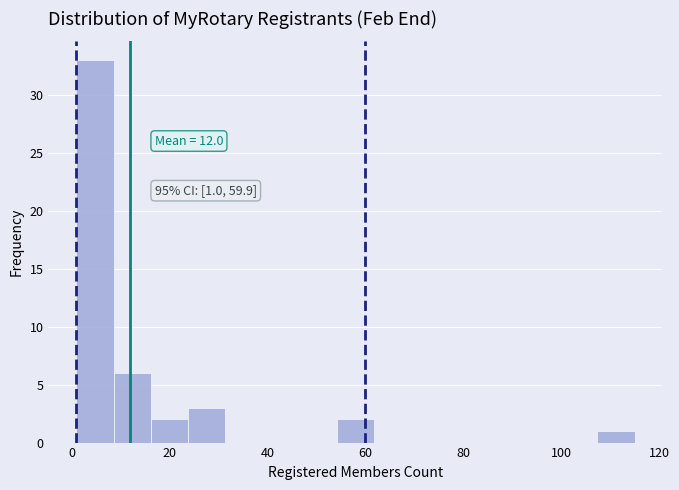

Around what value on the x-axis is the tallest bar? Give the approximate position of its centre, as read against the axis.

4